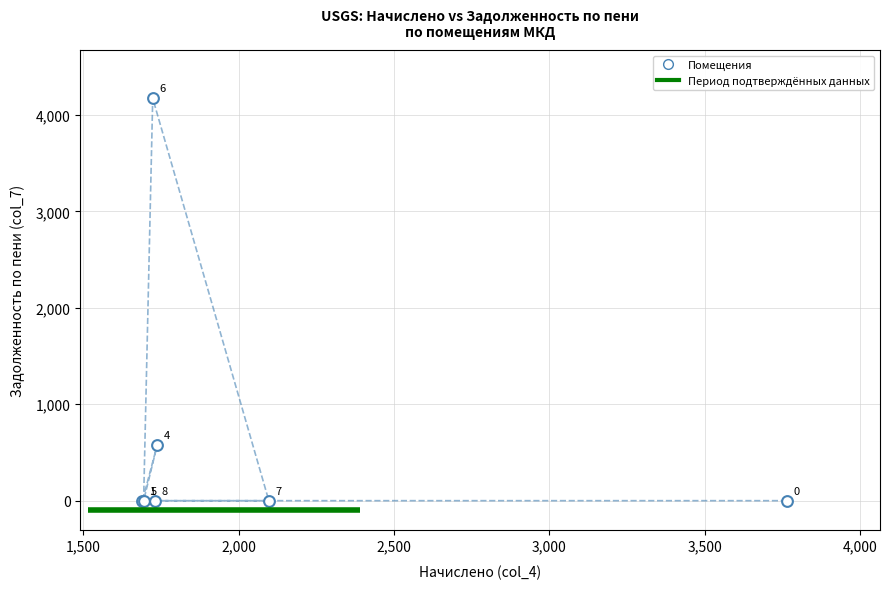

What Y value in the scatter plot is closest to 2085?

579.2